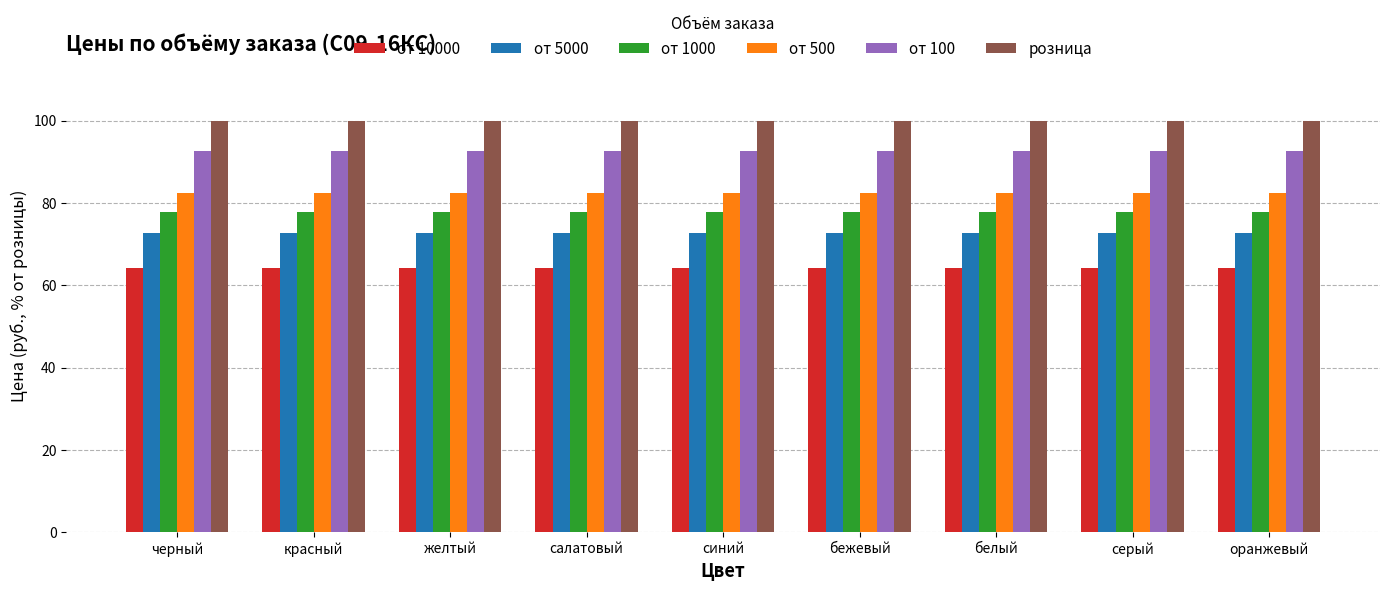

What is the label of the 5th bar from the right?

синий